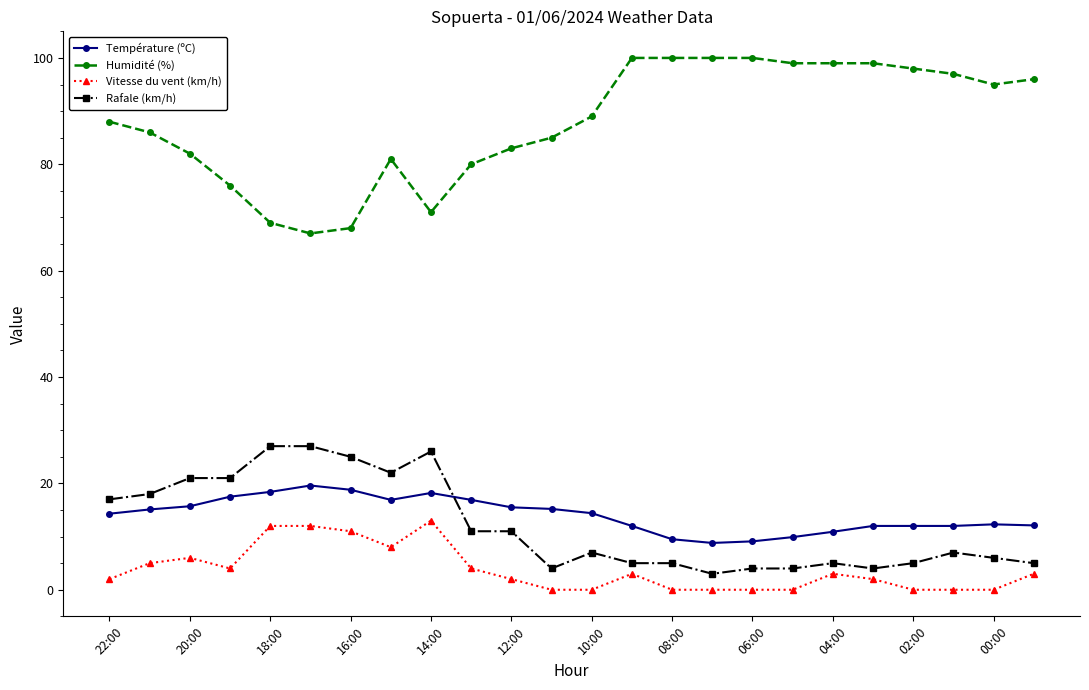

Which series has the largest total across all categories?

Humidité (%)